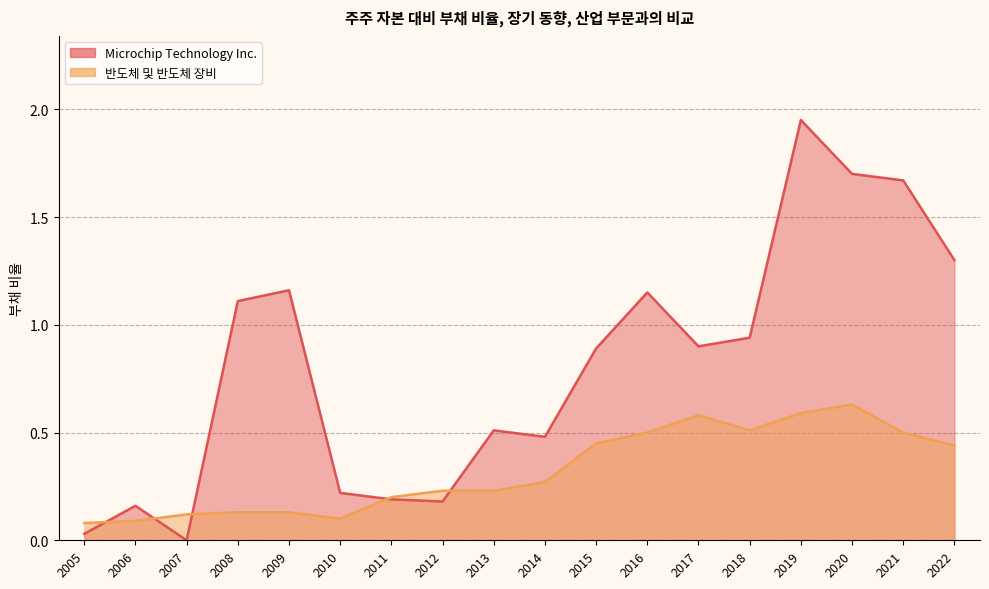

Which label corresponds to the largest value in the chart?

2019